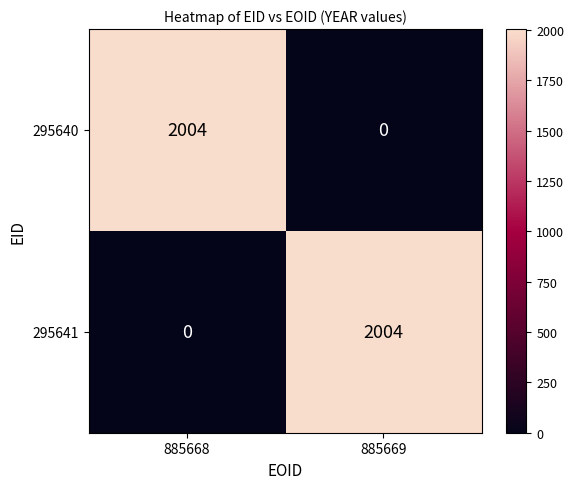

Count the number of data series in this chart.

2